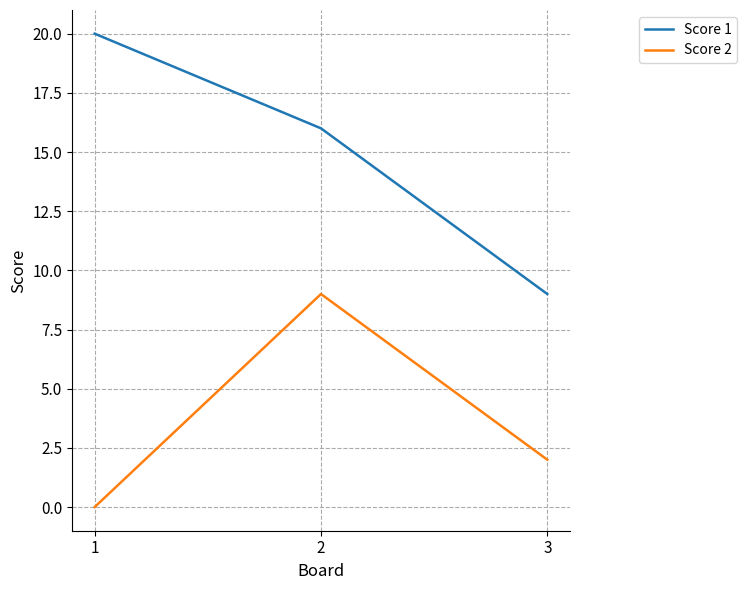

What is the spread (max minus min) of values at 1?

20